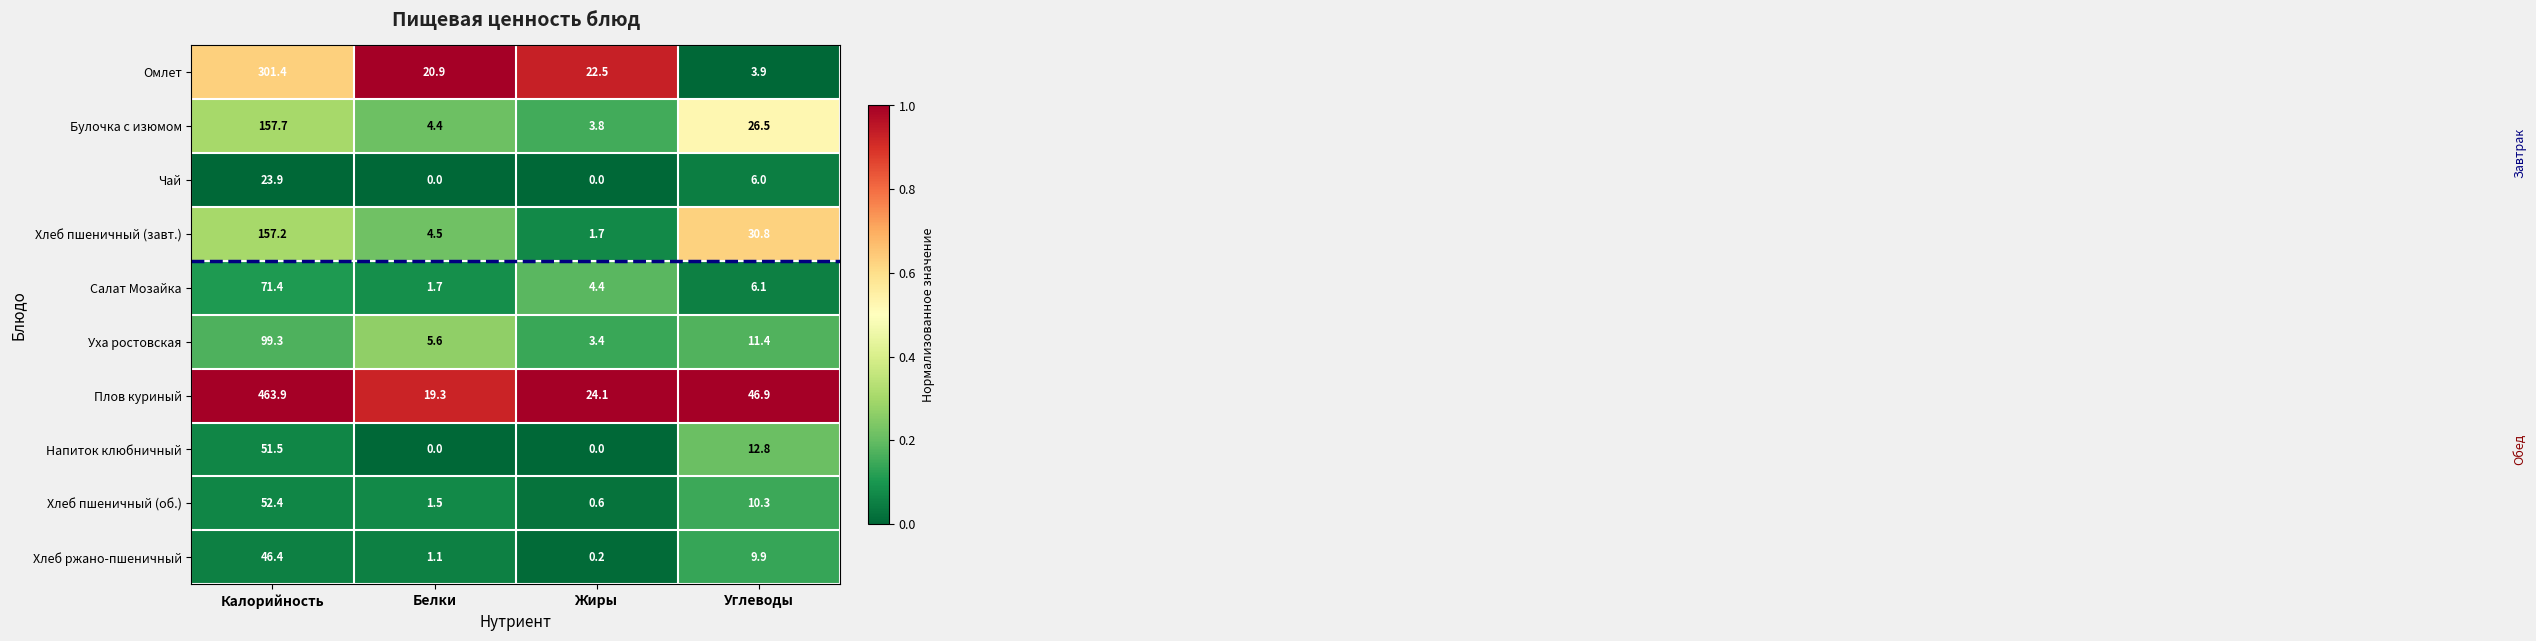

At which label does Хлеб ржано-пшеничный reach its minimum?

Жиры